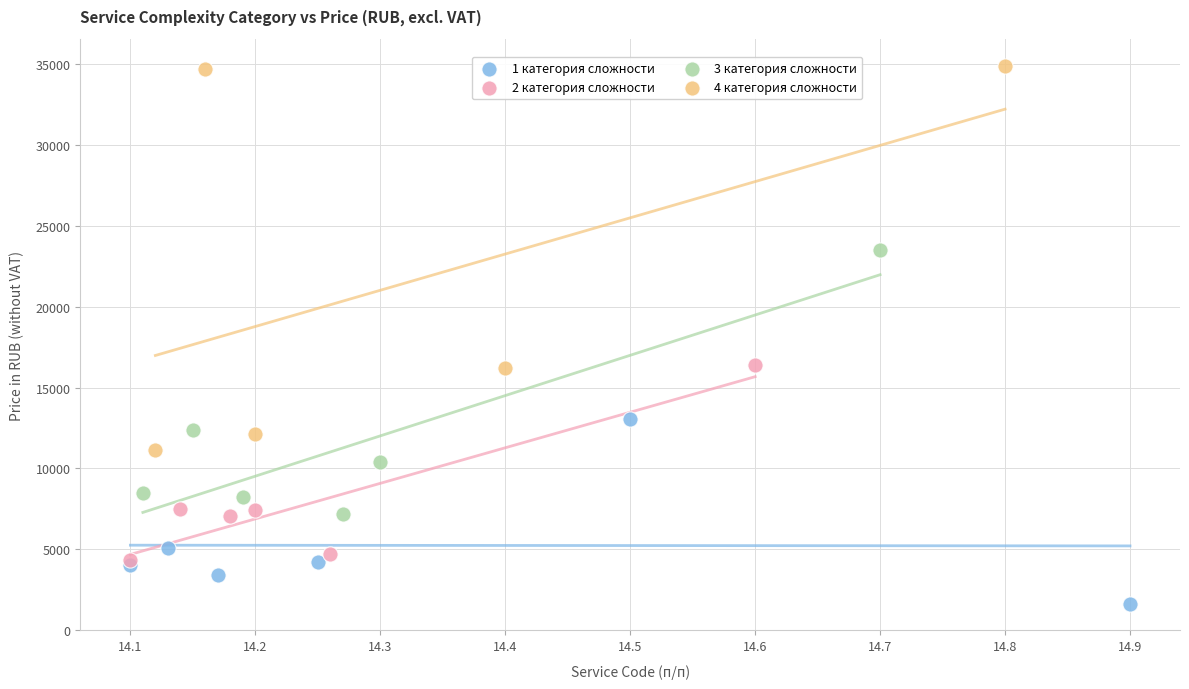

What are all the series names shown in the legend?

1 категория сложности, 2 категория сложности, 3 категория сложности, 4 категория сложности